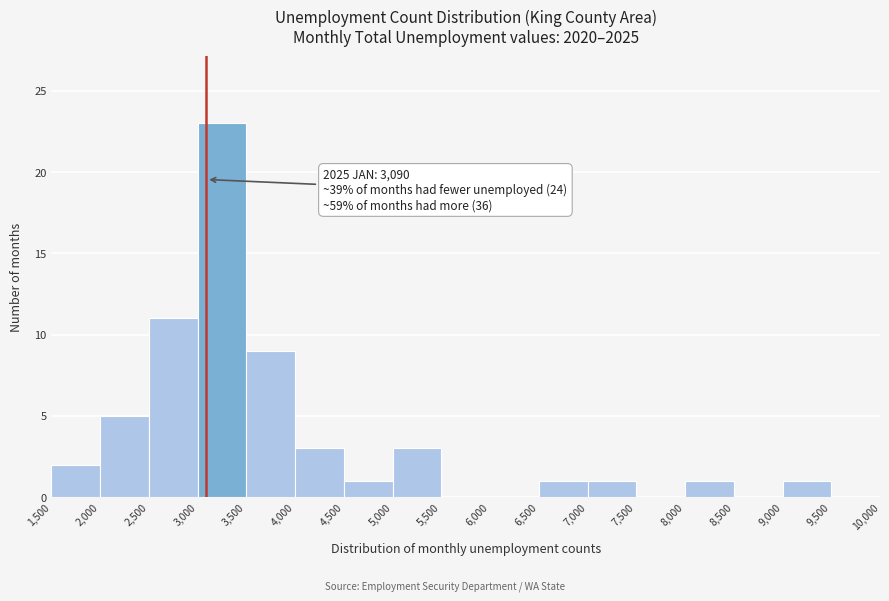

Which range on the x-axis has the tallest bar?

3,000 to 3,500